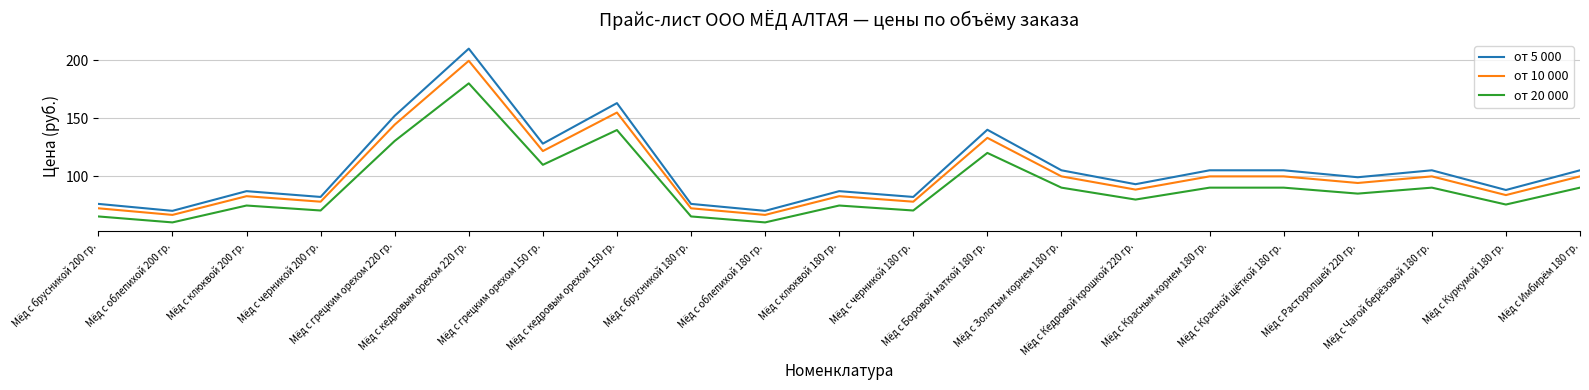

Which series has the widest spread of values?

от 5 000